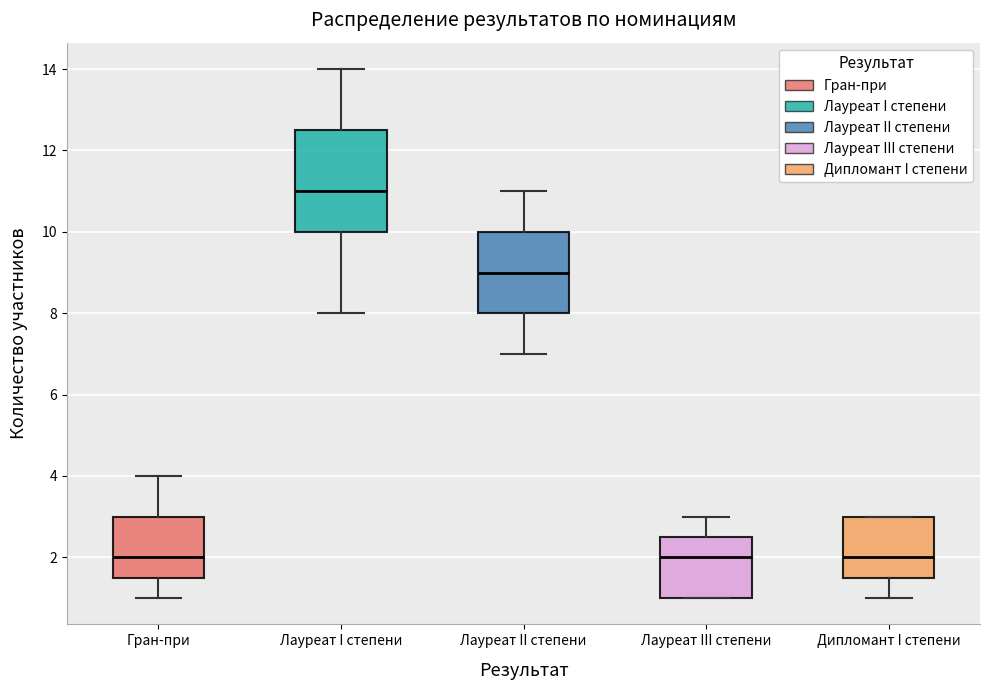

Reading left to right, transcribe this box plot: for each box, give where its median line is, the range the box spans, and where its two whiskers end, as read against the y-axis. The values are not printed on the chart, so give them approximately, as read against the axis.

Гран-при: median 2.0, box 1.6 to 3.0, whiskers 1.0 to 4.0
Лауреат I степени: median 11.0, box 10.0 to 12.6, whiskers 8.0 to 14.0
Лауреат II степени: median 9.0, box 8.0 to 10.0, whiskers 7.0 to 11.0
Лауреат III степени: median 2.0, box 1.0 to 2.6, whiskers 1.0 to 3.0
Дипломант I степени: median 2.0, box 1.6 to 3.0, whiskers 1.0 to 3.0